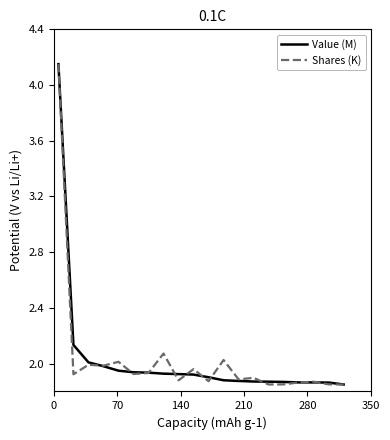

What is the value of the Value (M) point at the 14th from the left?

1.9